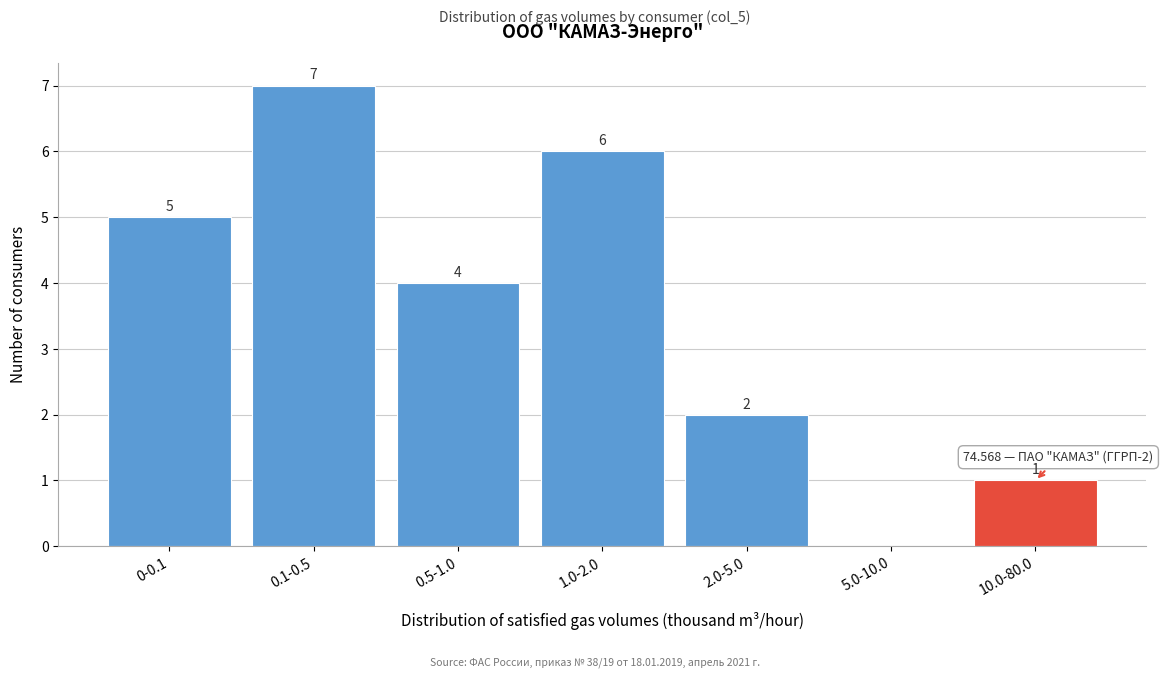

Reading right to left, extract all data points from this chart.

10.0-80.0=1	5.0-10.0=0	2.0-5.0=2	1.0-2.0=6	0.5-1.0=4	0.1-0.5=7	0-0.1=5